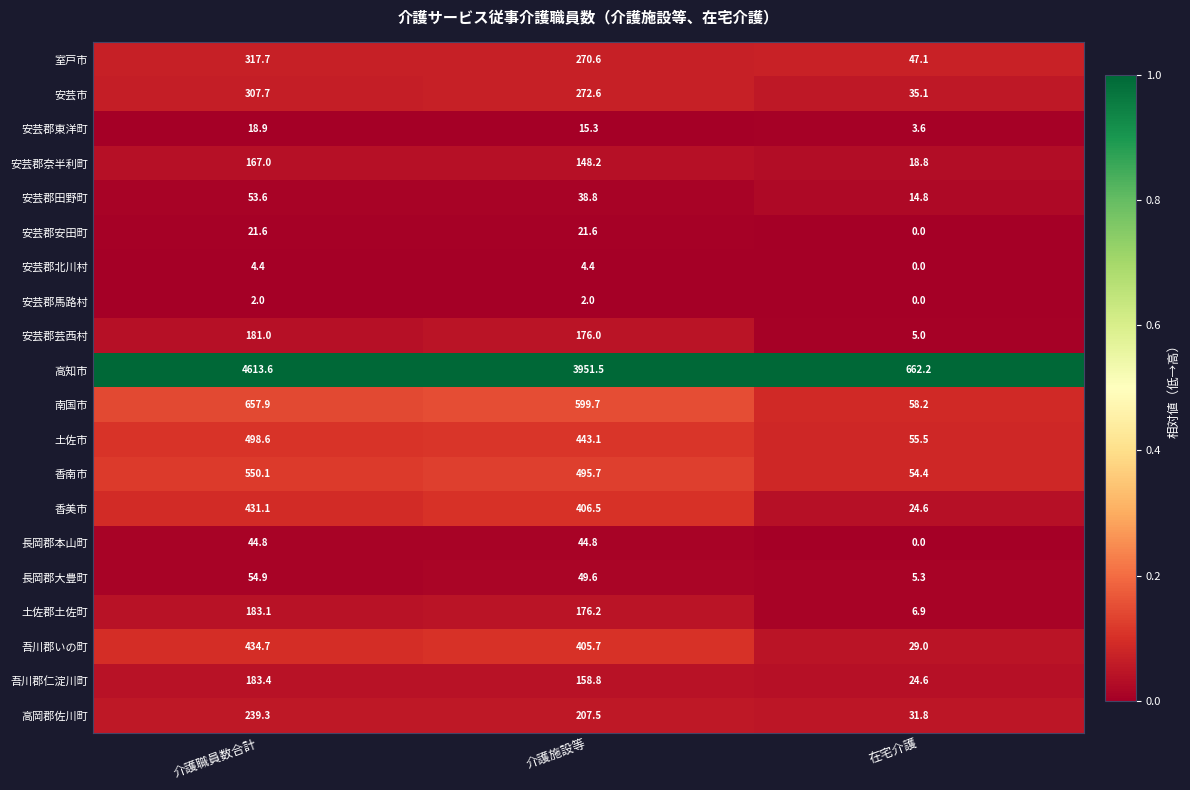

The 土佐郡土佐町 series shows 176.2 at 介護施設等. True or false?

True